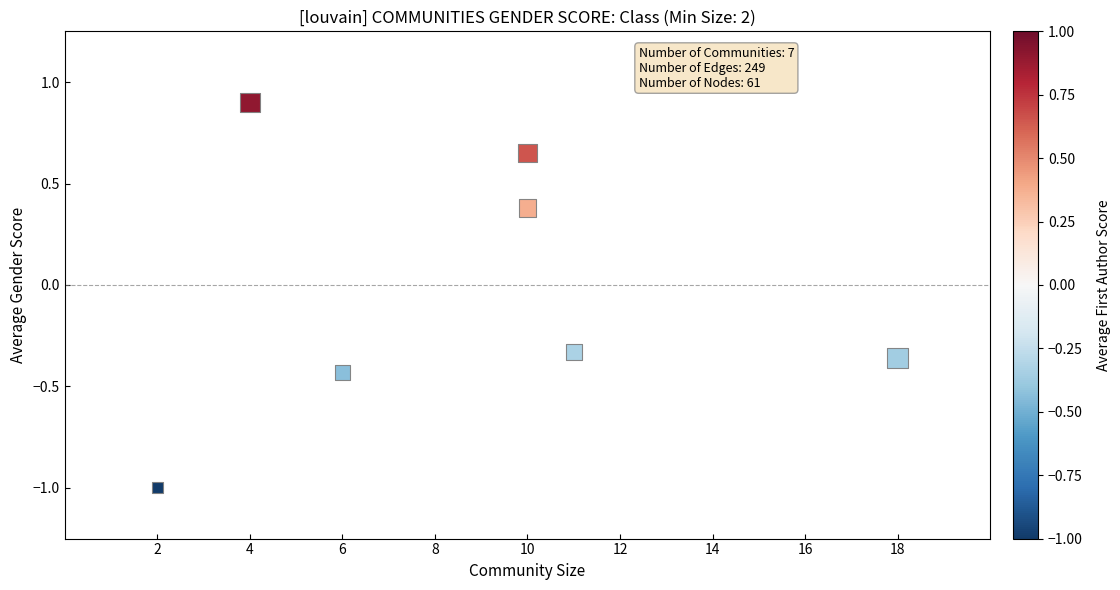

What is the average X value?

8.7